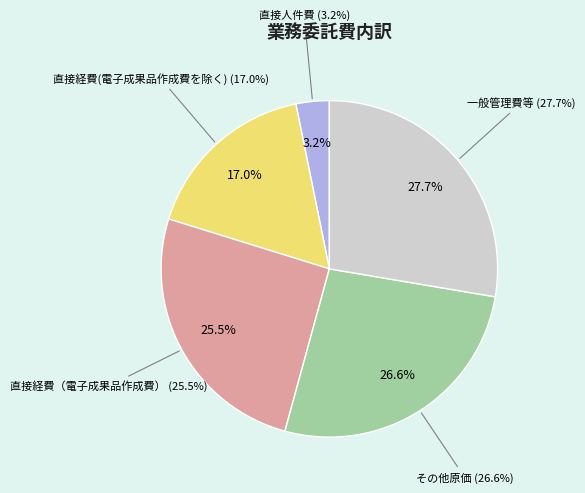

What is the largest slice in the pie chart?

一般管理費等